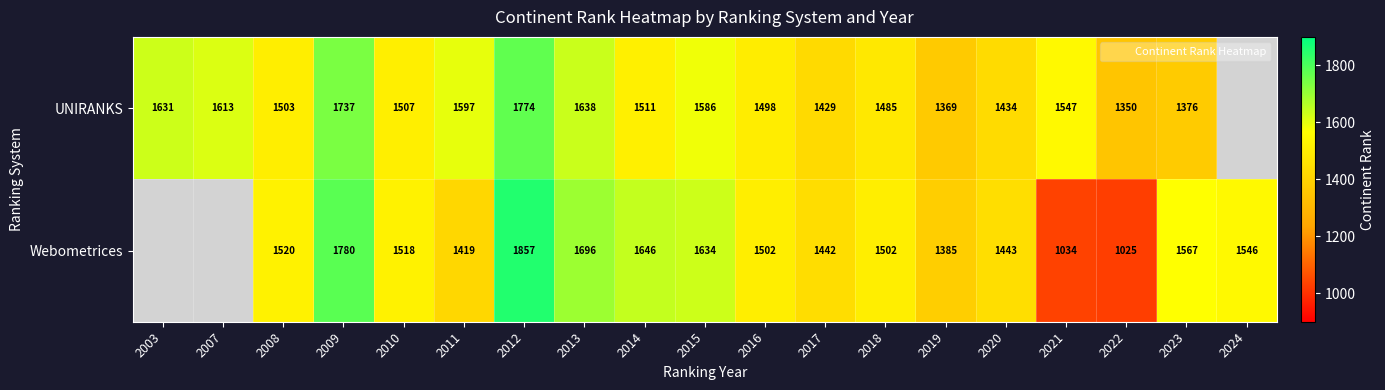

Is it true that Webometrices equals 1419 at 2011?

True